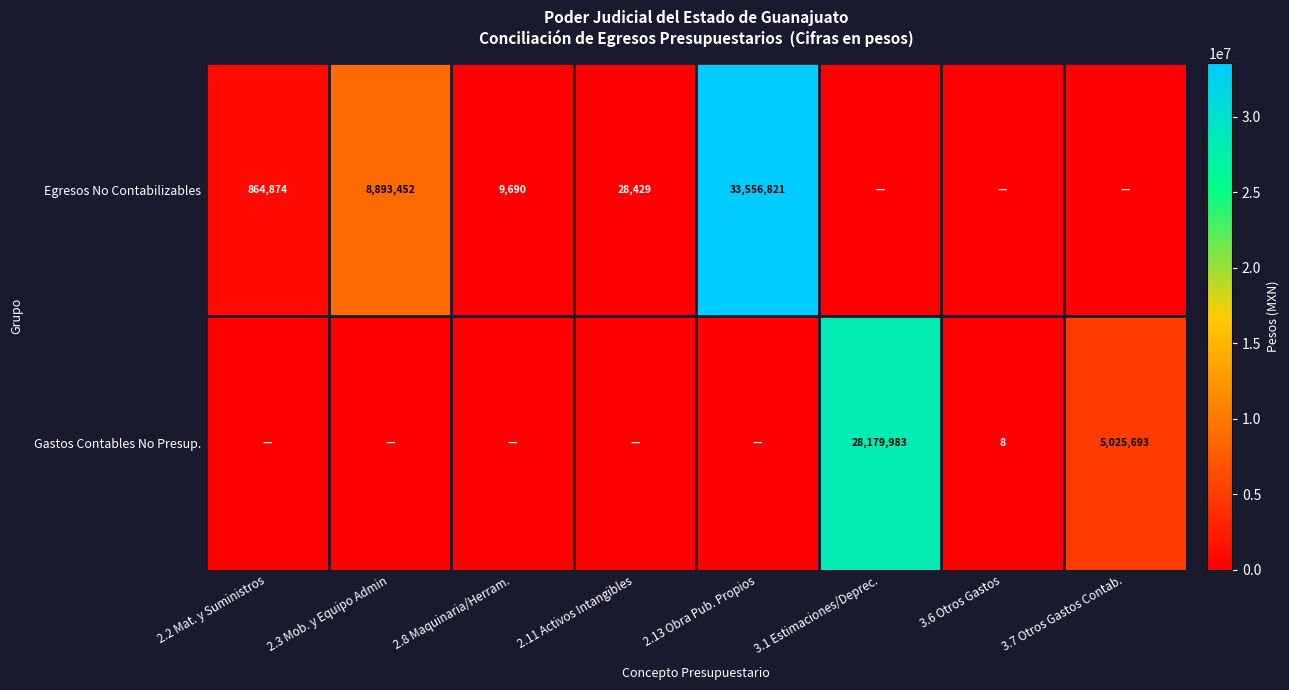

At which category does the chart reach its peak across all series?

2.13 Obra Pub. Propios